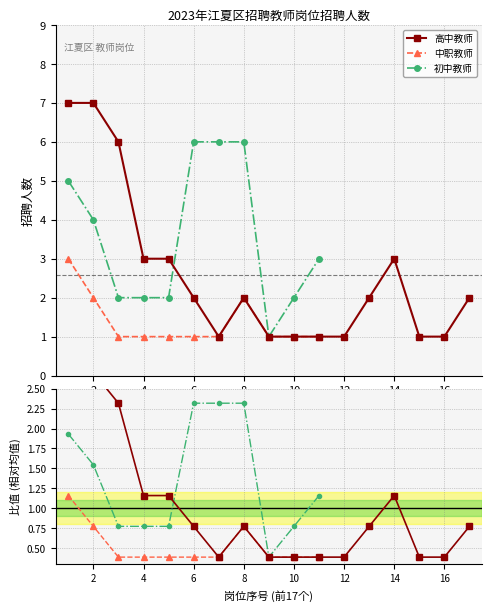

What is the highest value of the 高中教师 series?

7